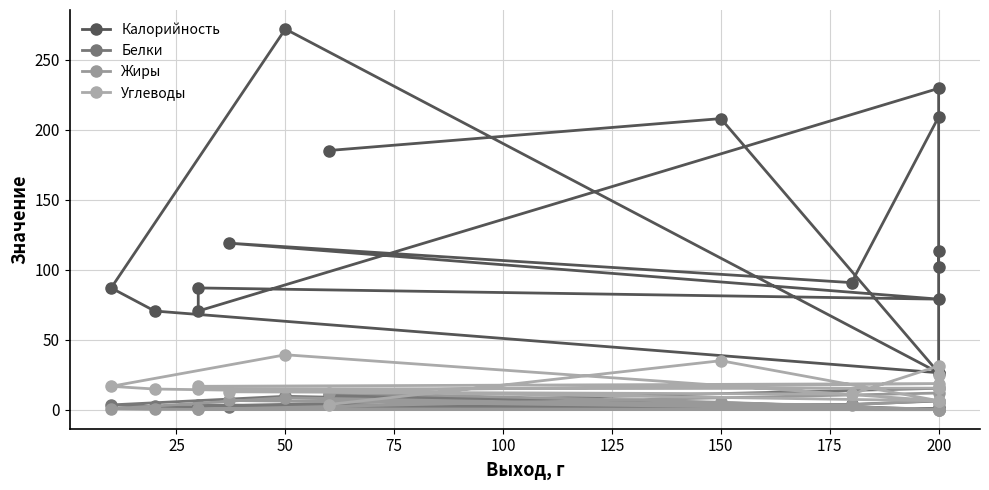

What is the value of the Калорийность point at the 11th from the left?

272.0